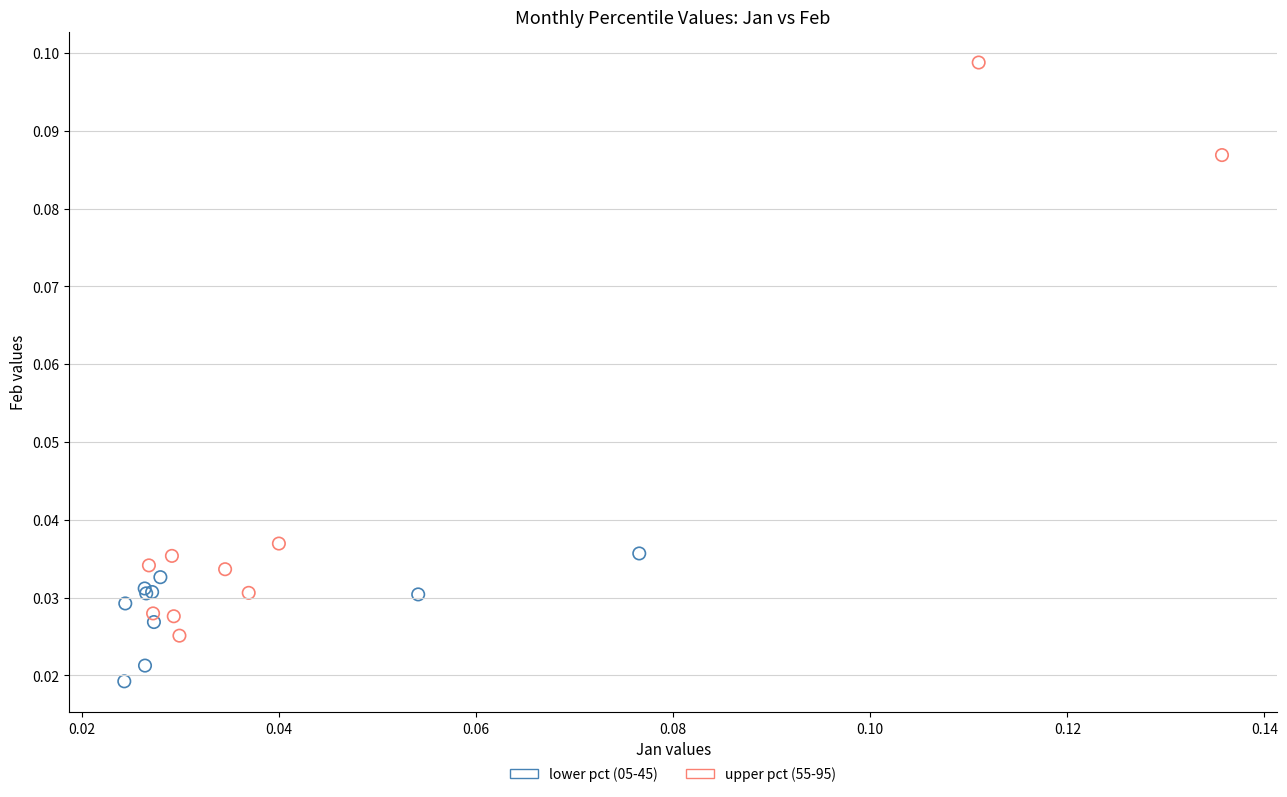

Which series reaches the minimum Y coordinate?

lower pct (05-45)